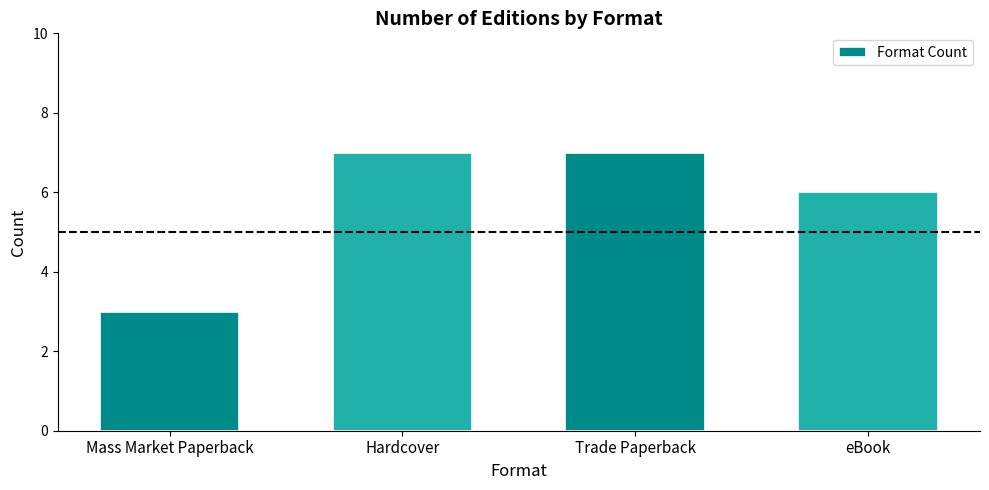

Count the number of categories in the chart.

4